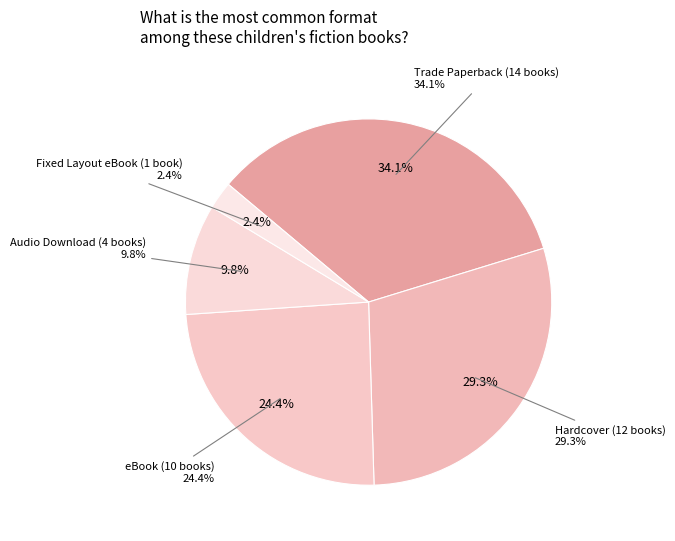

Which category has the biggest portion of the pie?

Trade Paperback